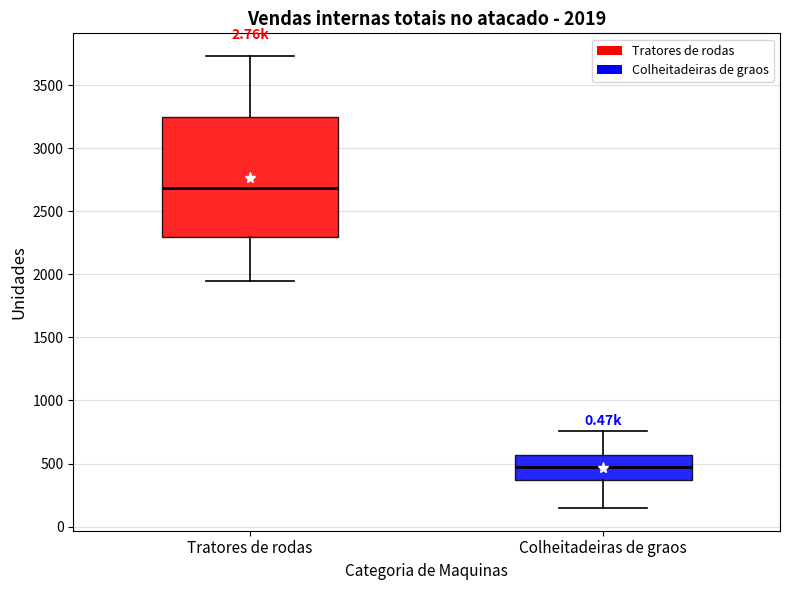

Which box is the tallest, from its lower edge to its upper edge?

Tratores de rodas